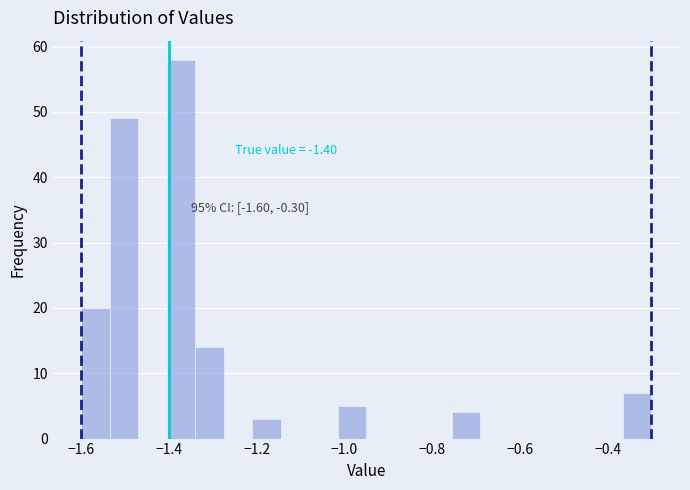

Read against the x-axis, roughly where is the centre of the tallest bar?

-1.38